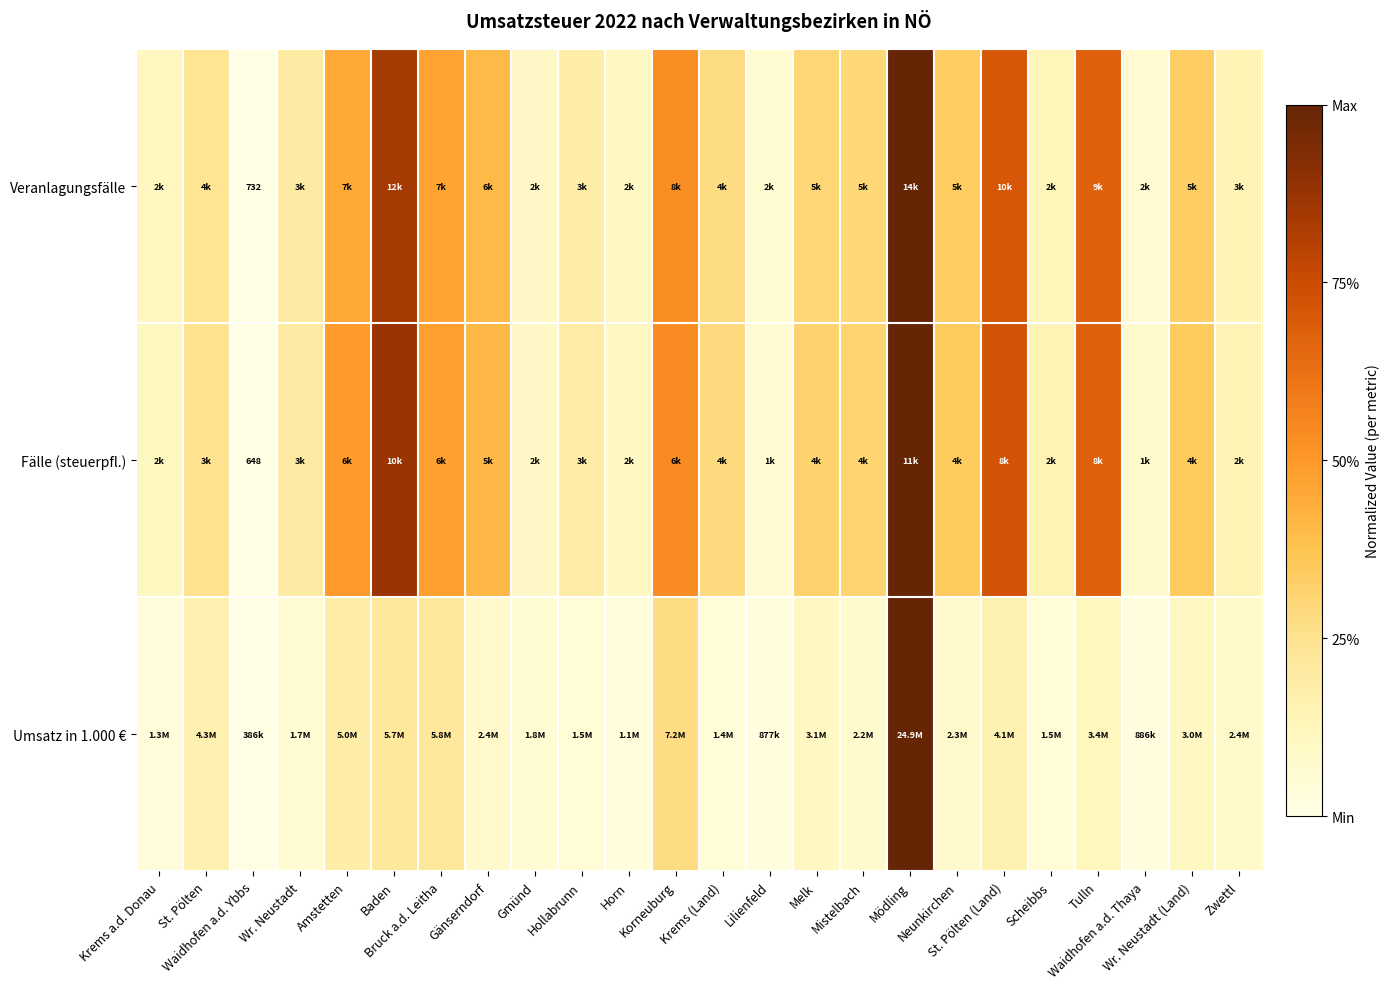

Which series has the widest spread of values?

Umsatz in 1.000 €